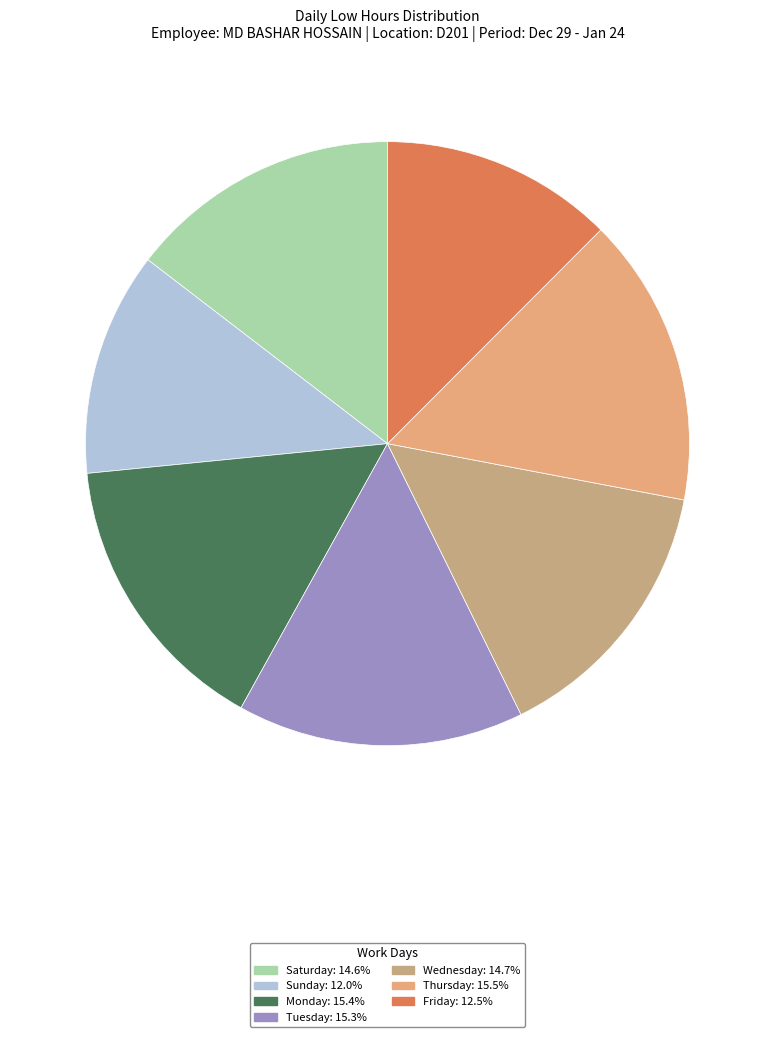

Count the number of slices in the pie.

7